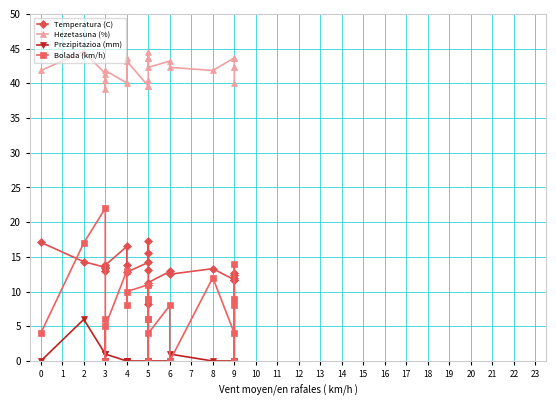

How many data points does each series have?

24